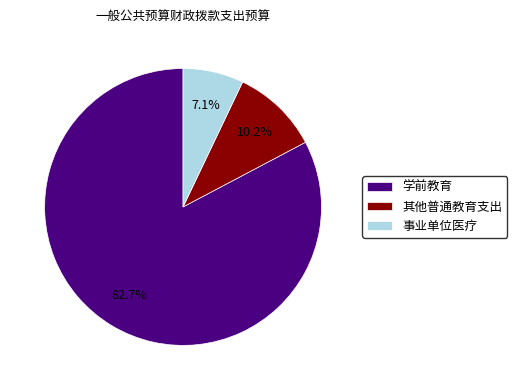

Count the number of slices in the pie.

3